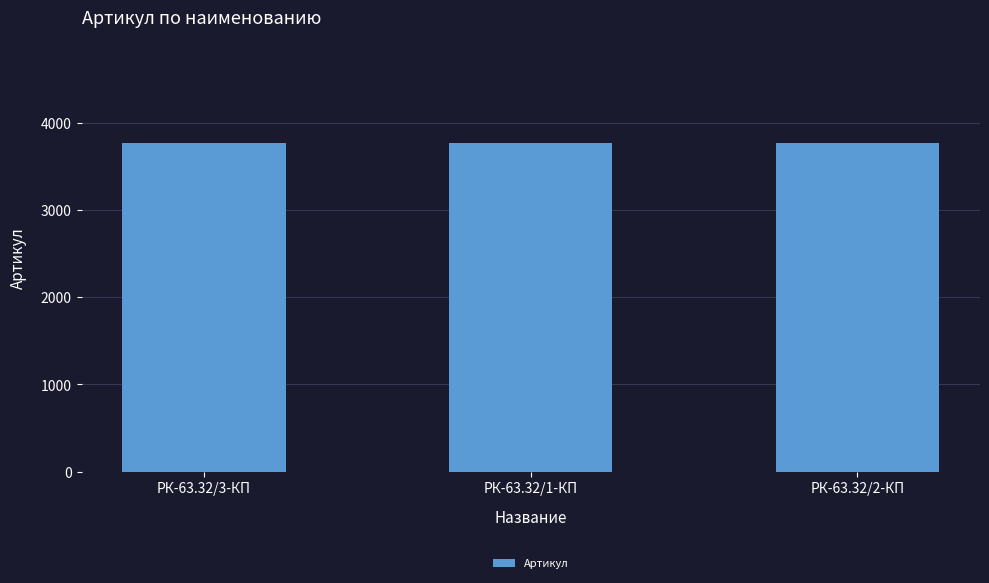

What is the change in value from РК-63.32/3-КП to РК-63.32/2-КП?

+2